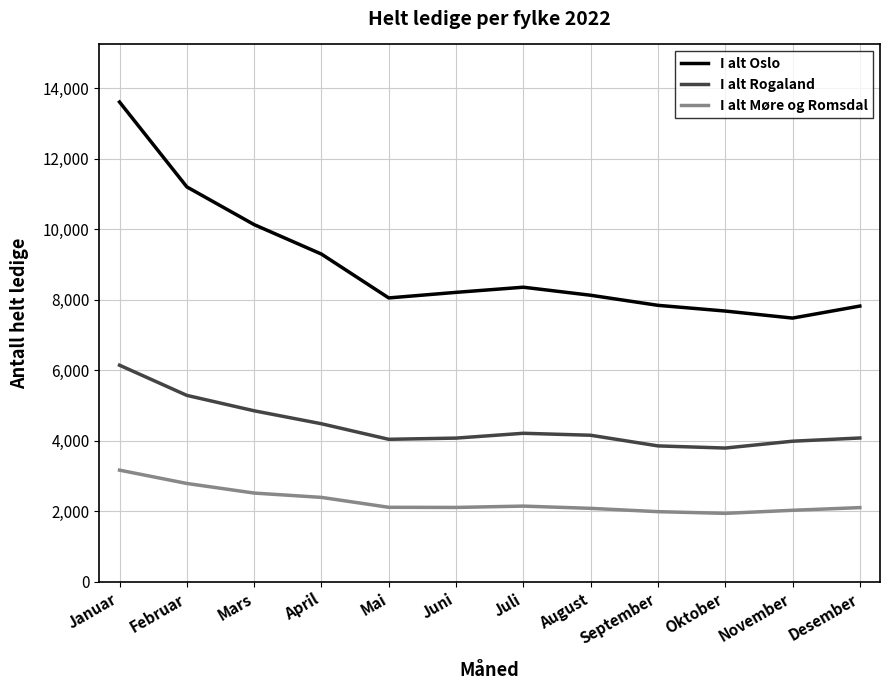

What is the difference between the second highest and minimum values in the I alt Oslo series?

3722